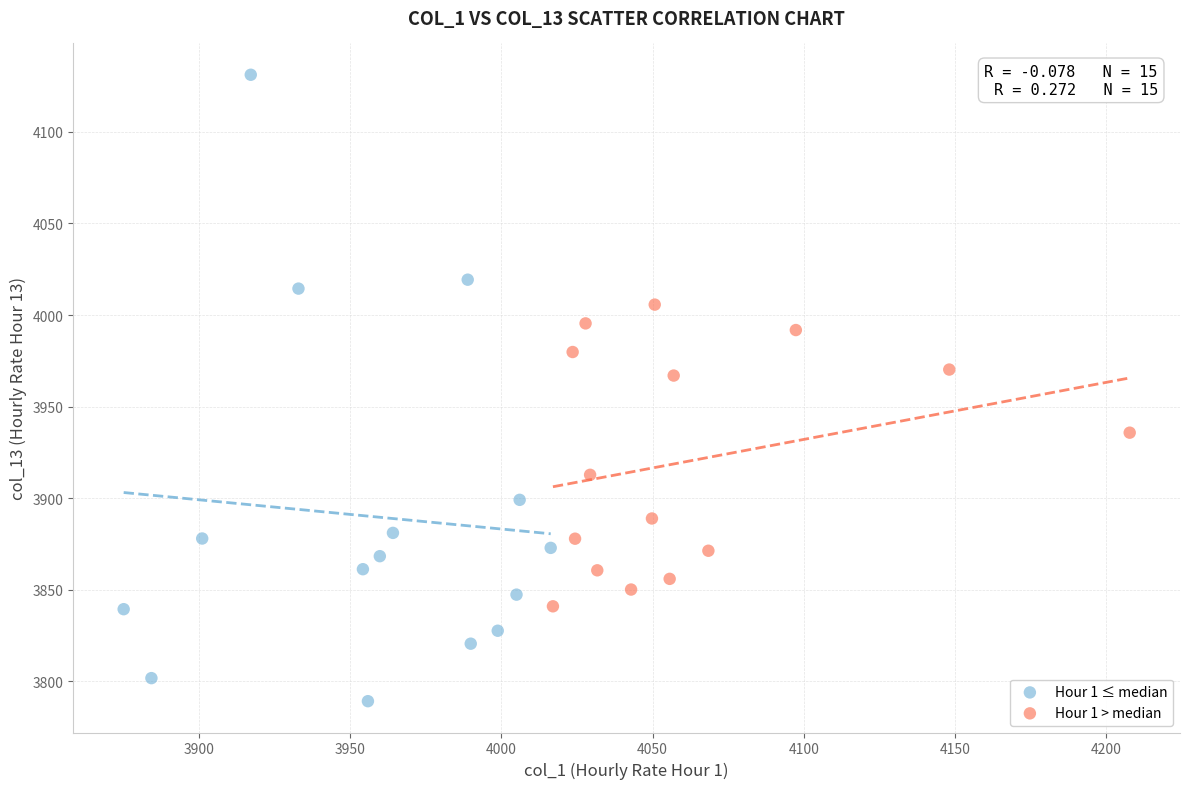

Which series has the largest Y range (max minus min)?

Hour 1 ≤ median